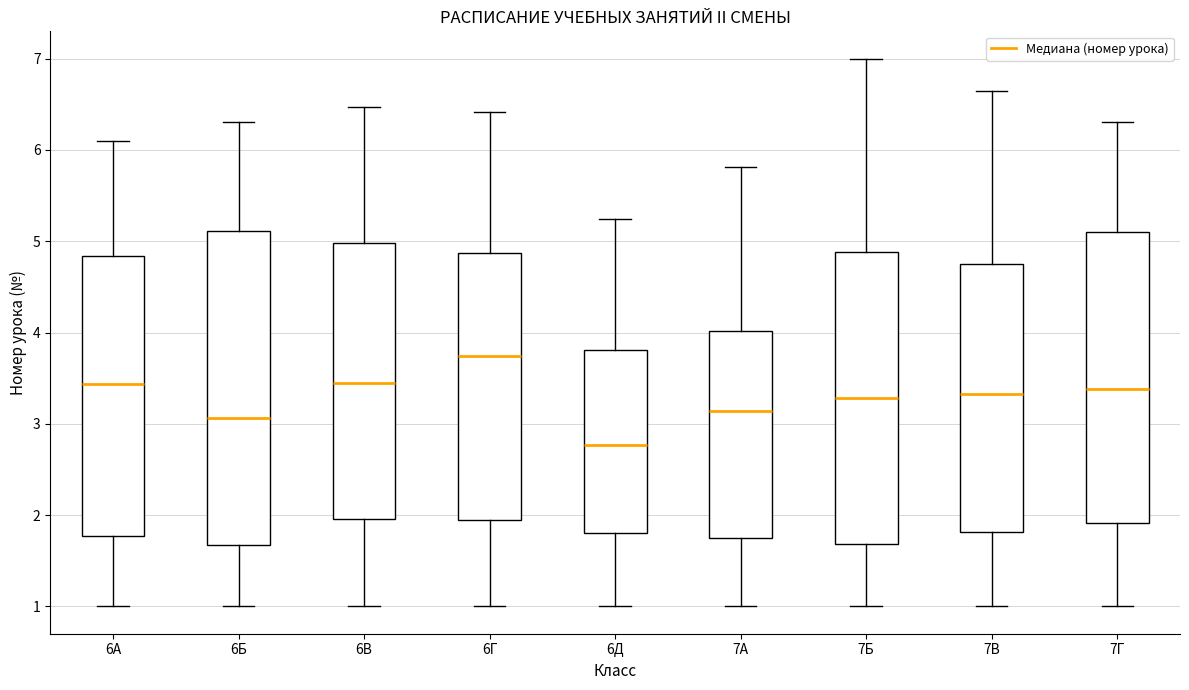

Where does the upper whisker of the box for 6Д end on the y-axis? The values are not printed on the chart, so give them approximately, as read against the axis.

5.2